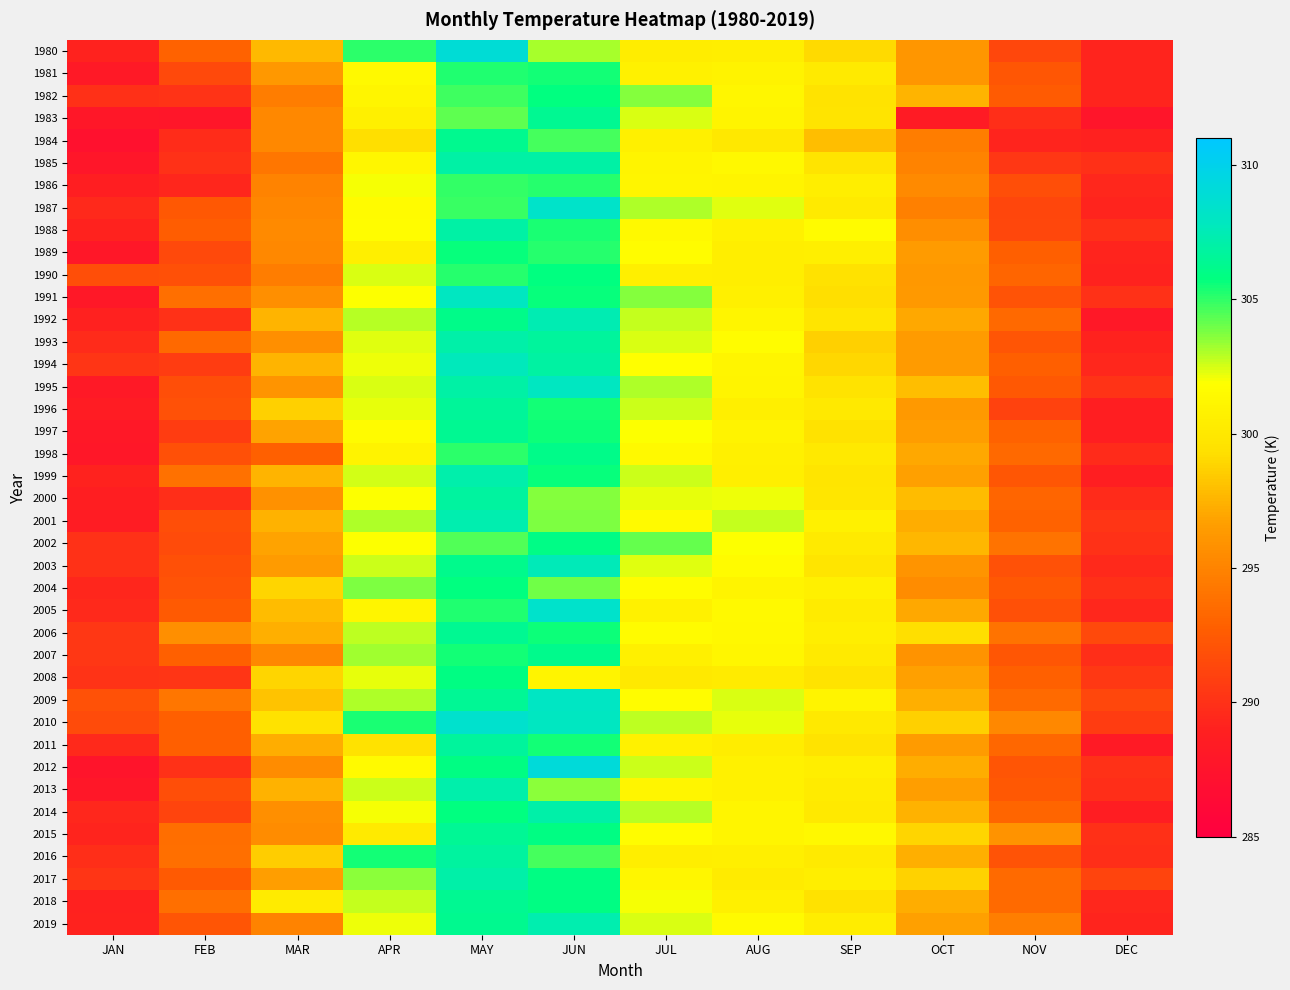

What is the minimum value shown in the chart?

287.2